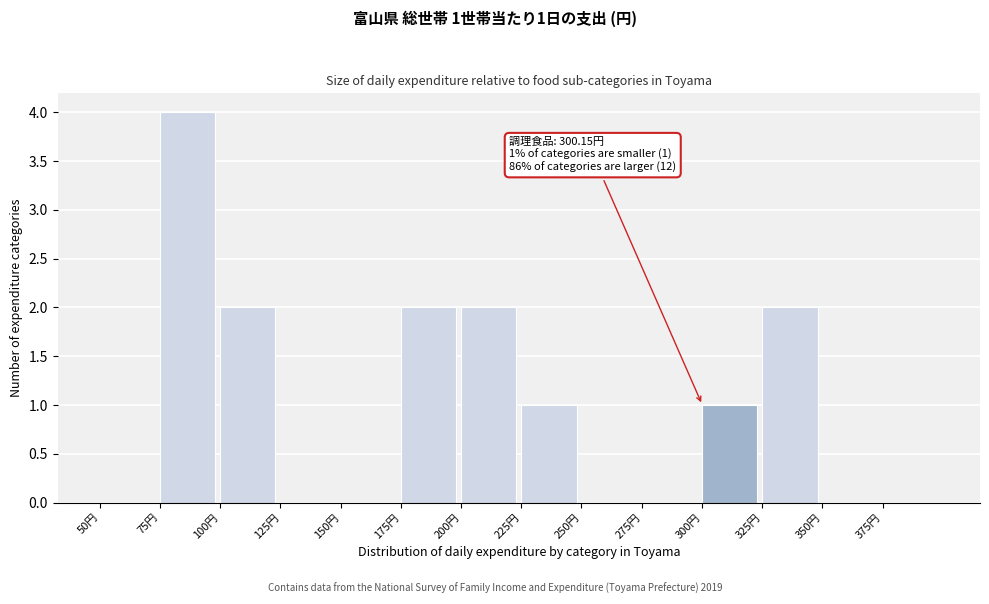

Over which range of the x-axis is the bar tallest?

75 to 100